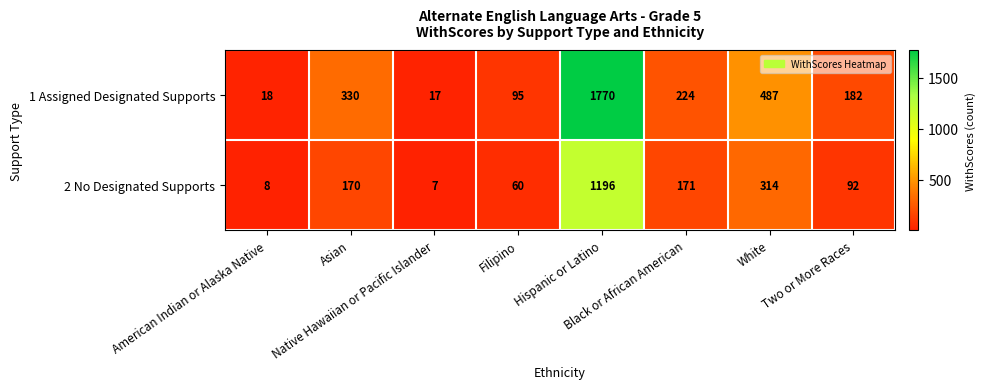

Count the number of data series in this chart.

2